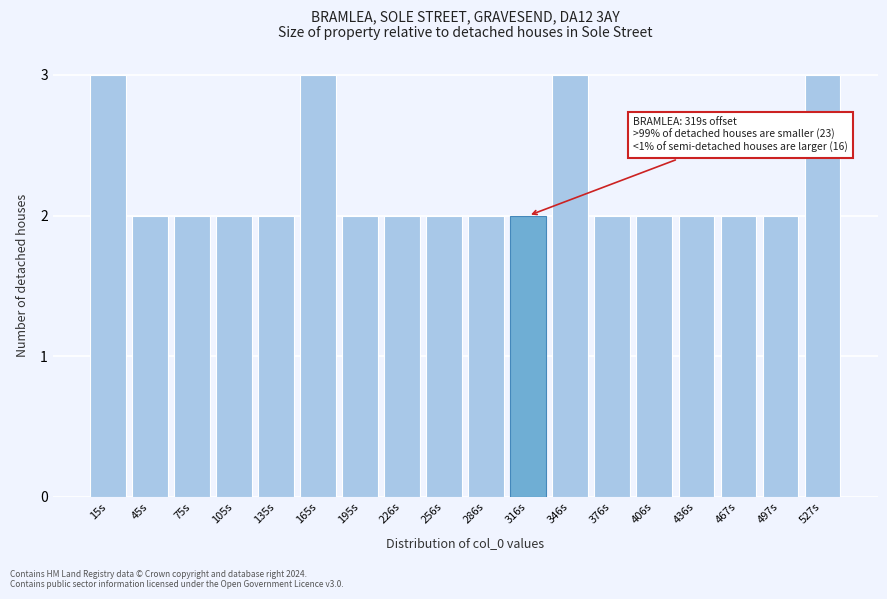

Reading right to left, transcribe all the data shown in this chart.

3	2	2	2	2	2	3	2	2	2	2	2	3	2	2	2	2	3